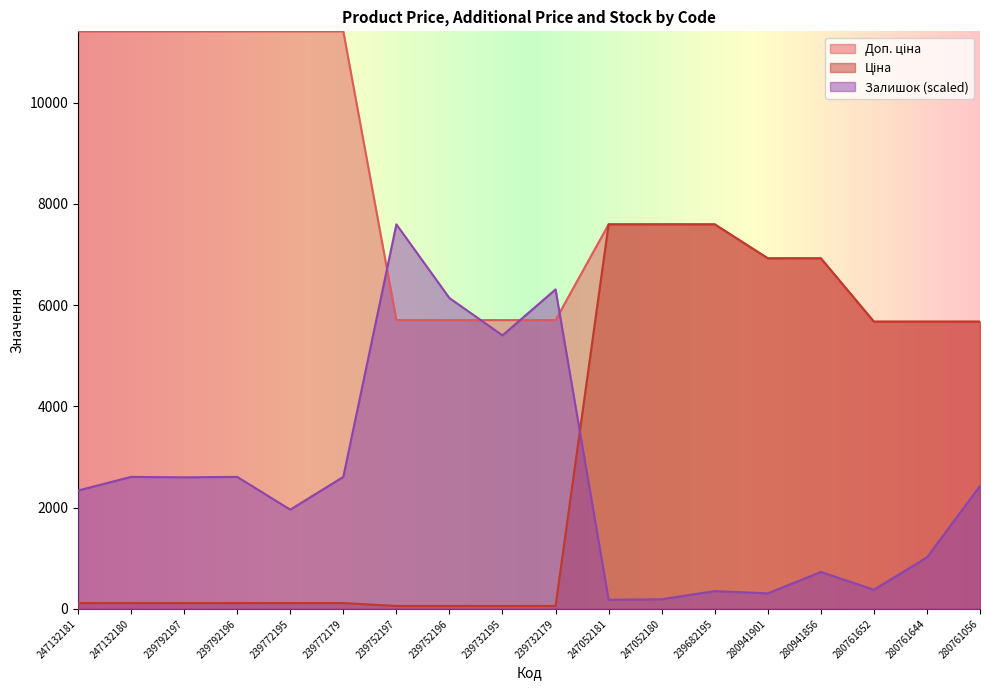

True or false: Доп. ціна has more than 1 points higher than both neighbors.

False